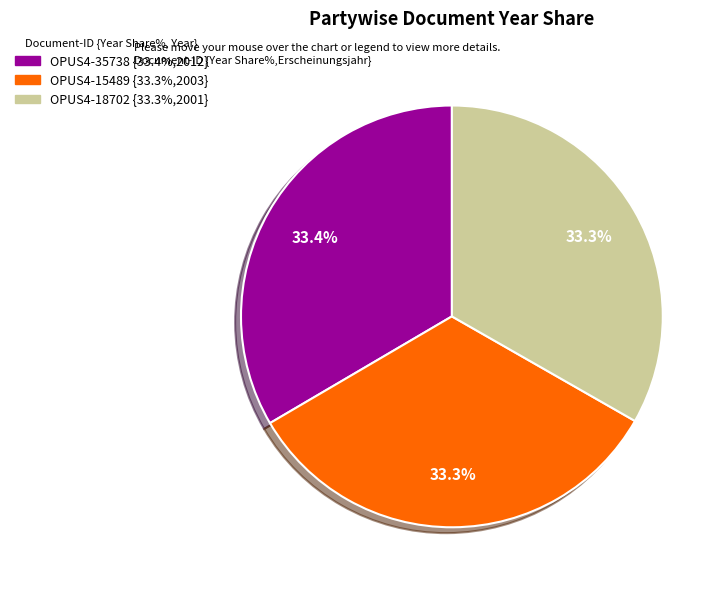

Approximately how many times larger is the value at OPUS4-15489 compared to OPUS4-18702?

1.0